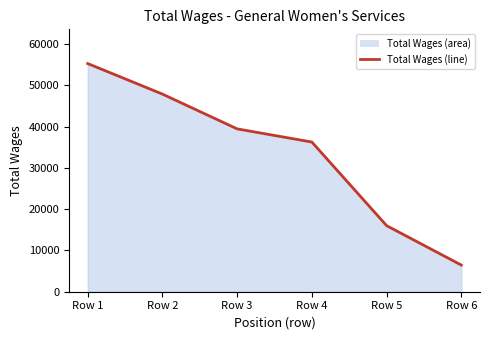

How many data points are above 39461?

2